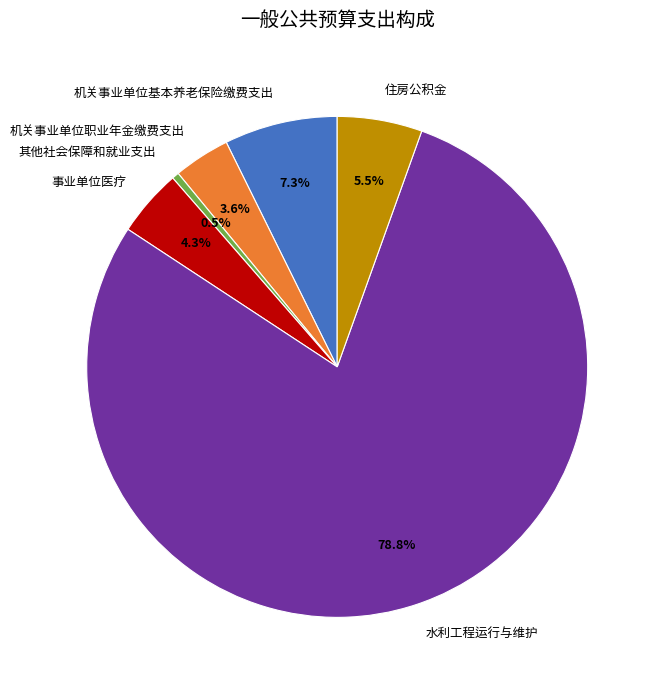

To the nearest percent, what is the average slice percentage?

17%